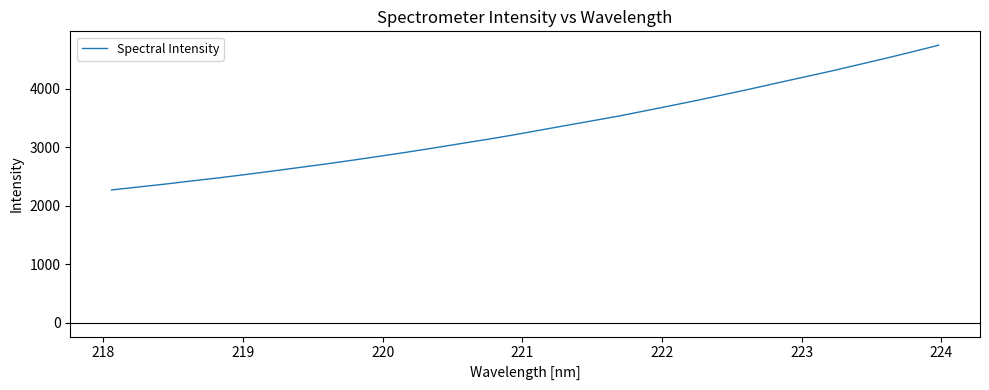

What is the difference between the maximum and minimum values?

2474.6